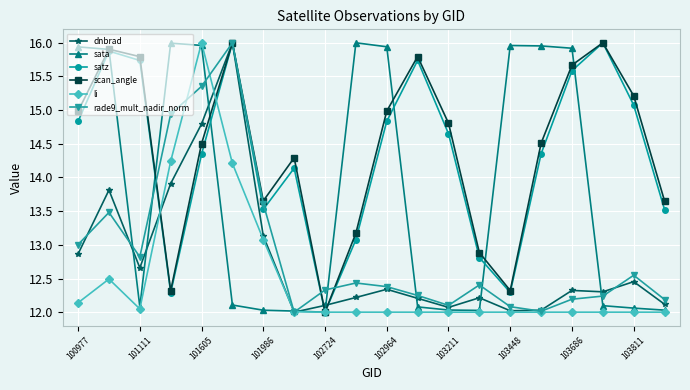

In scan_angle, how many points are higher than both neighbors (excluding endpoints)?

5